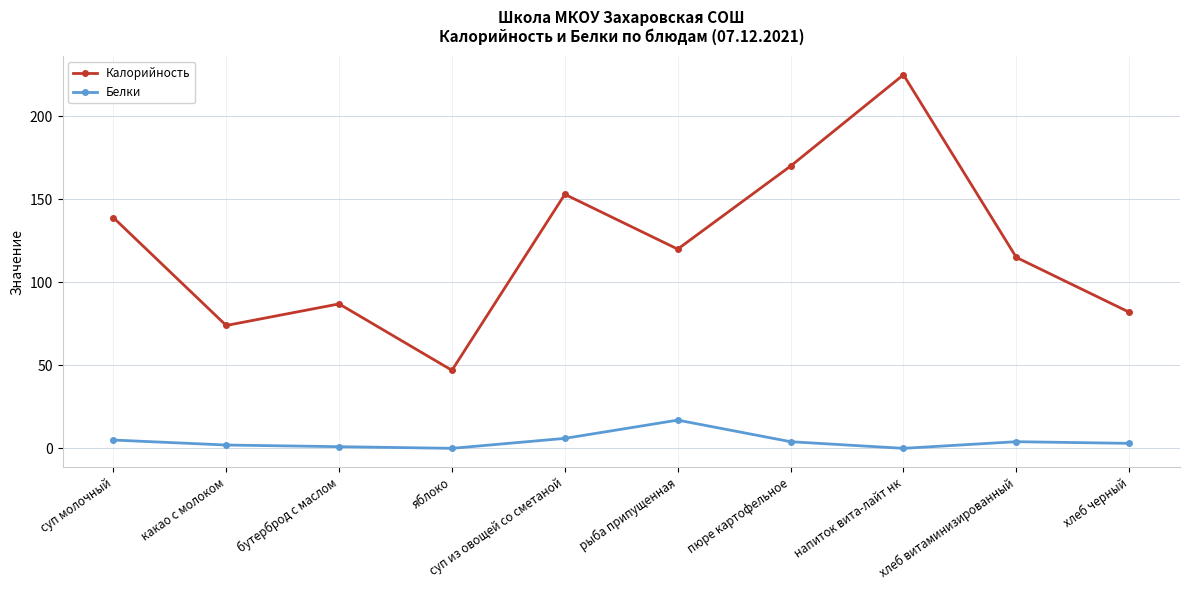

What is the spread (max minus min) of values at пюре картофельное?

166